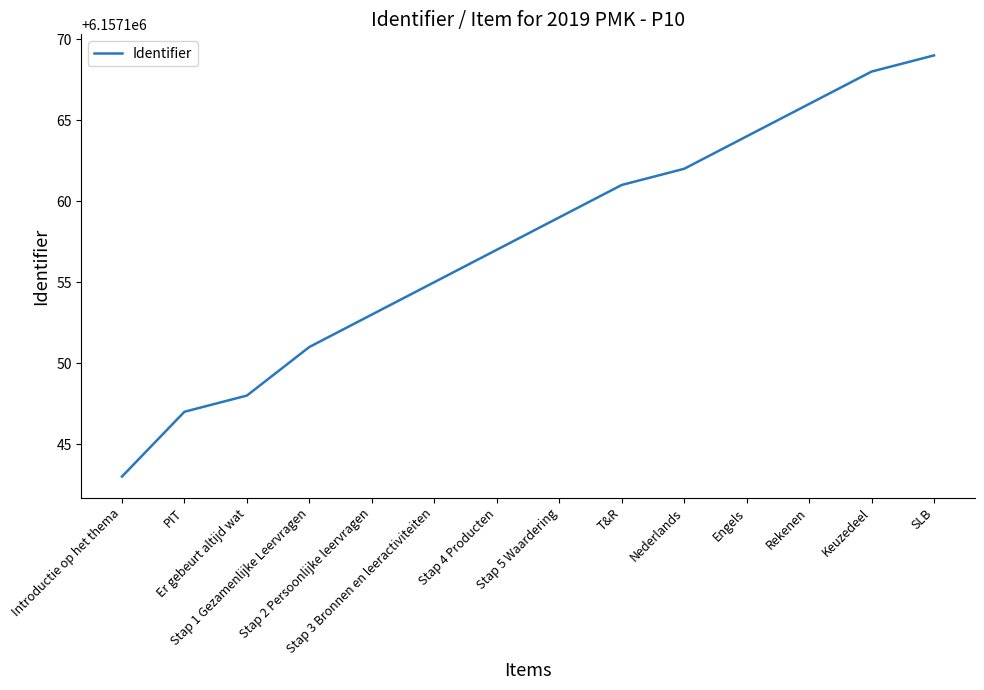

What is the maximum value shown in the chart?

6157169